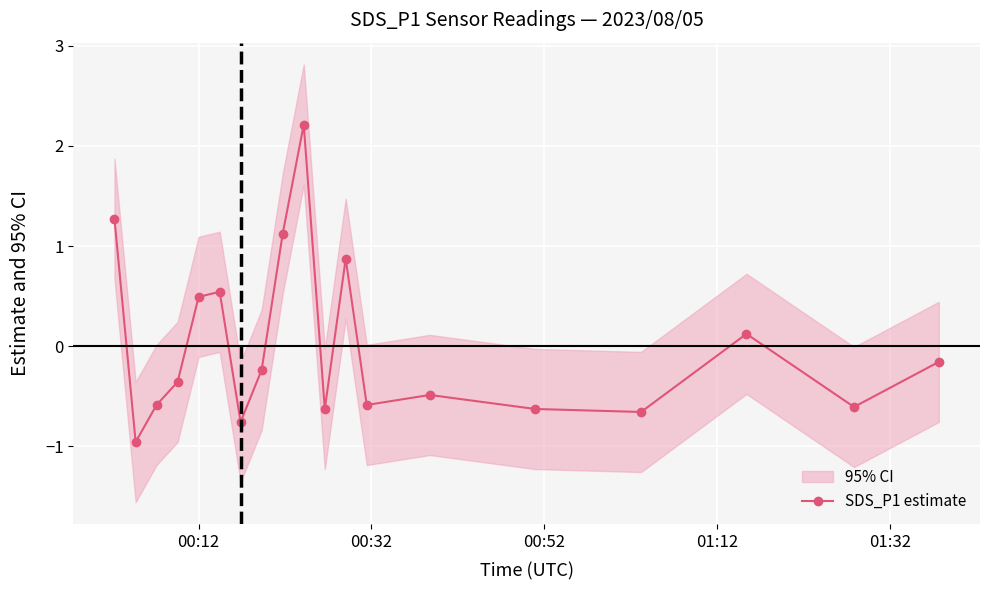

What is the value of the 15th point from the left?

-0.6